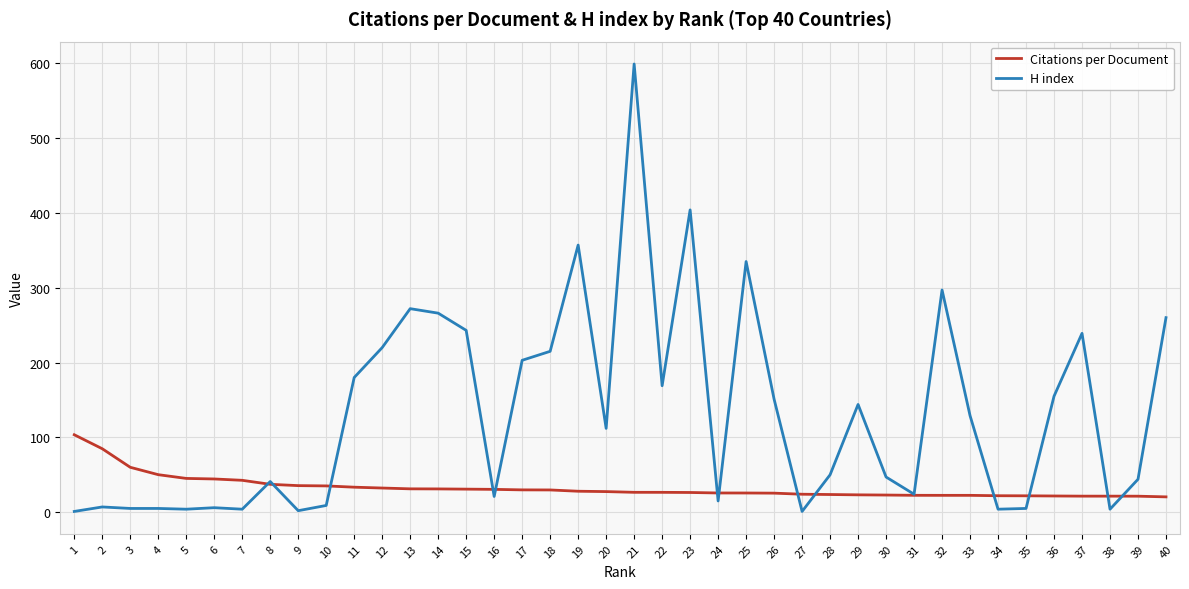

True or false: Citations per Document has a value of 21.9 at 35.

True